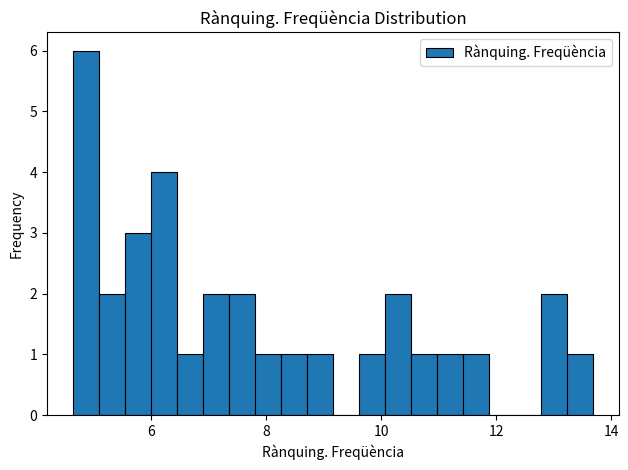

Read against the x-axis, roughly where is the centre of the tallest bar?

4.8